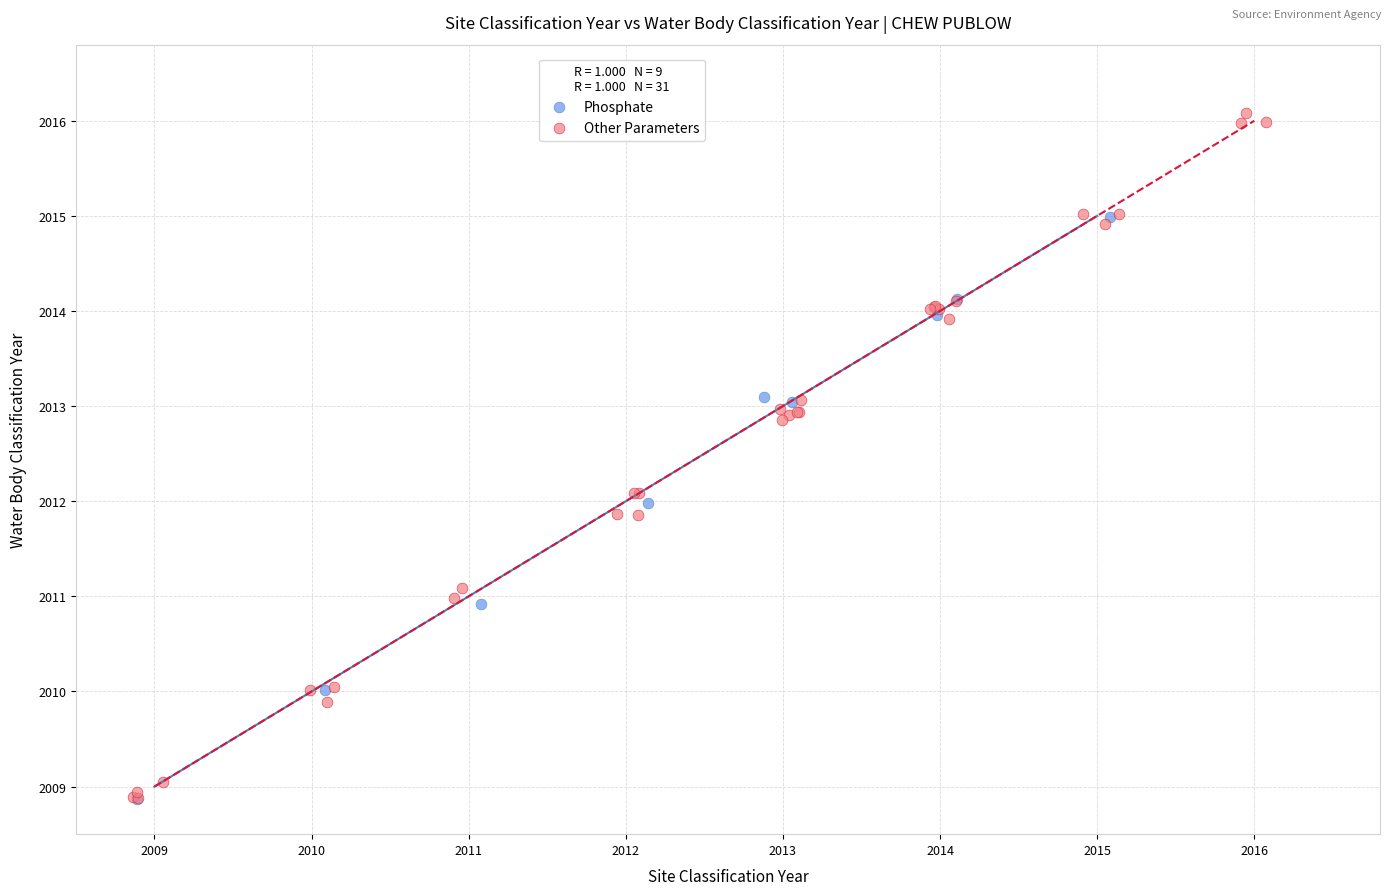

Which series contains the highest Y value?

Other Parameters